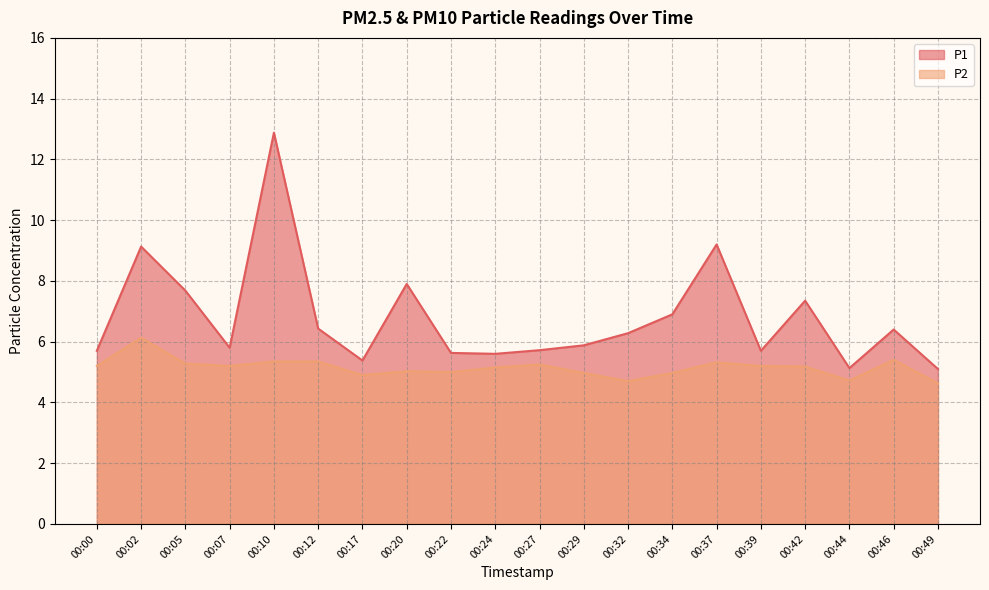

True or false: P2 and P1 cross at least once.

False